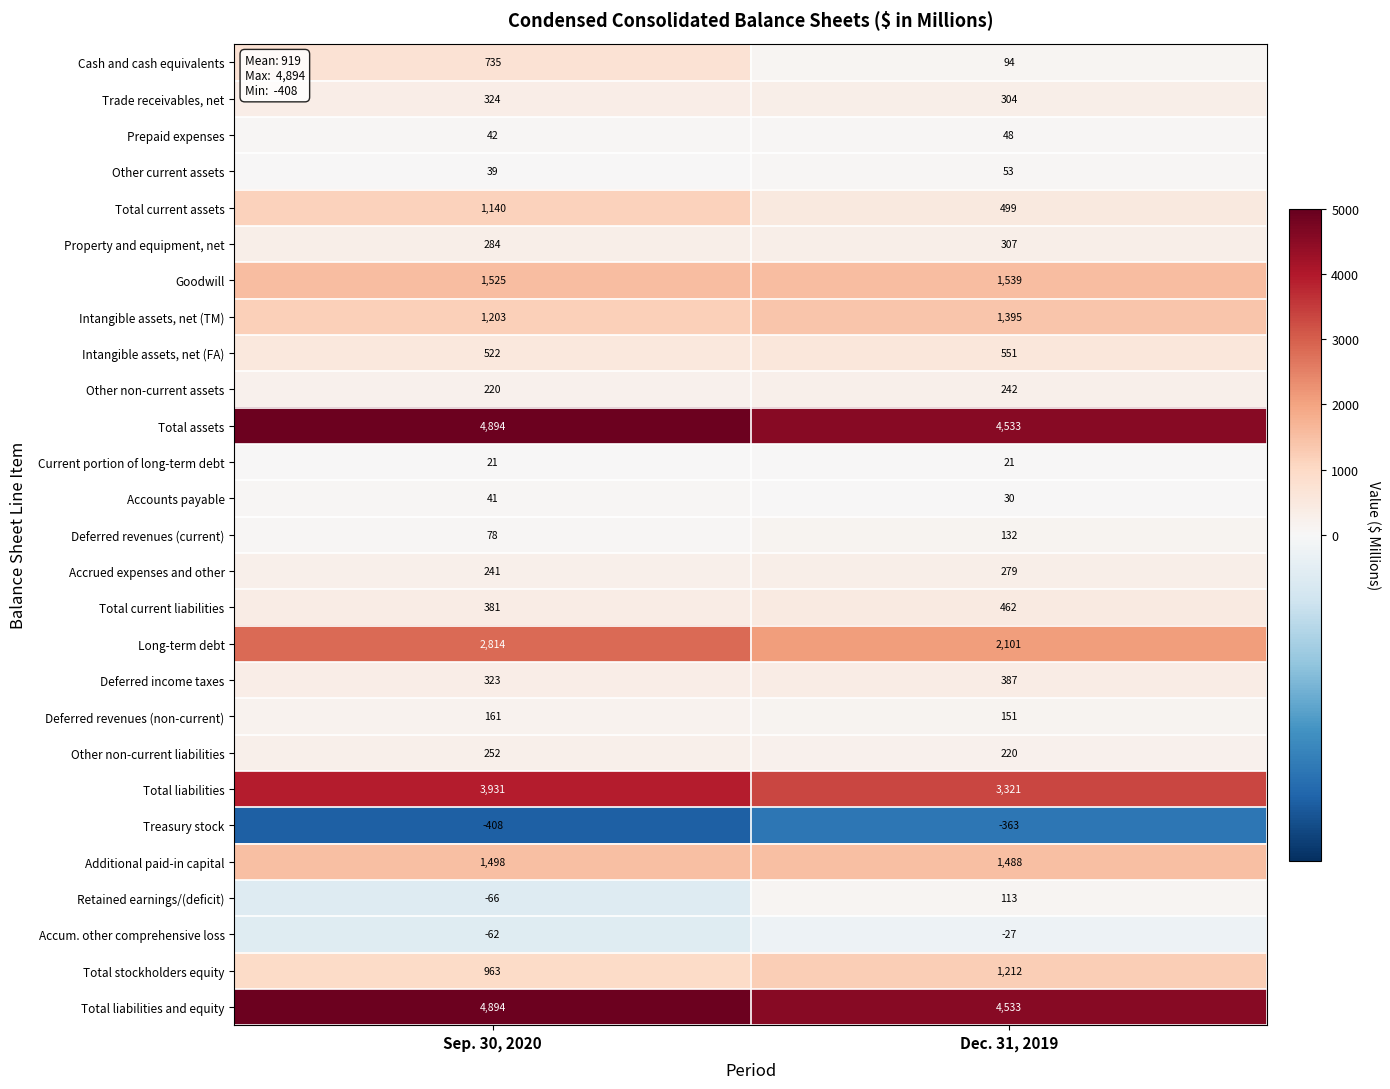

List the labels in order of Deferred revenues (non-current) value, largest first.

Sep. 30, 2020, Dec. 31, 2019